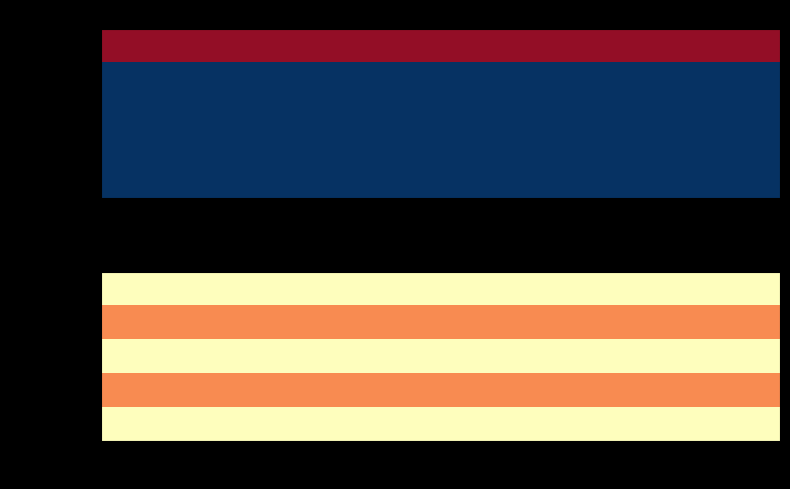

What is the maximum value shown in the chart?

1.4